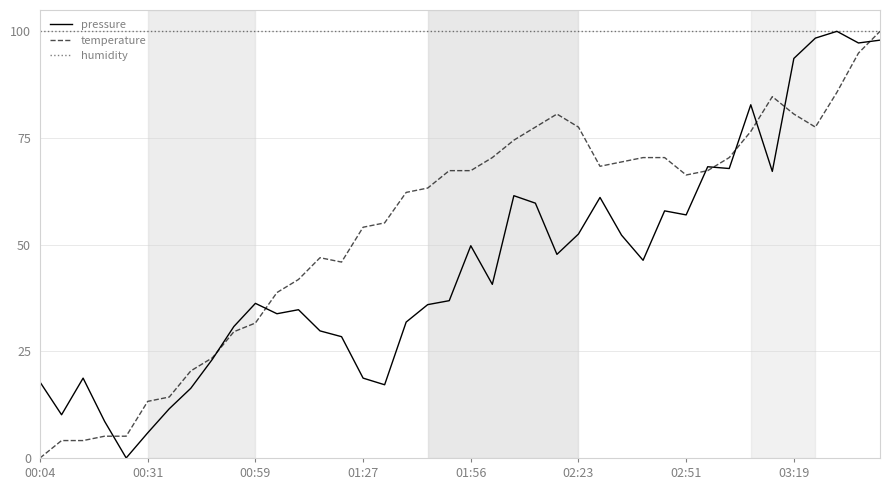

What is the maximum value shown in the chart?

100.0